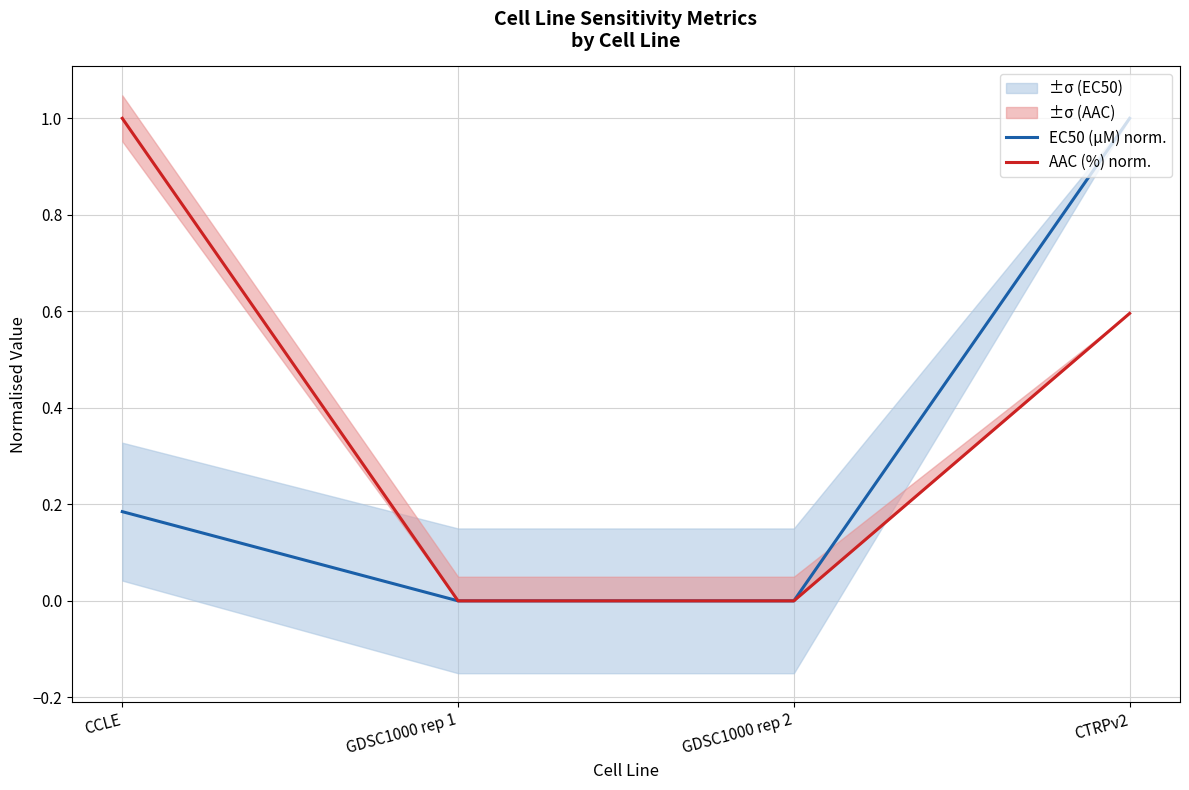

Reading left to right, transcribe all the data shown in this chart.

EC50 (µM) norm.: CCLE=0.2	GDSC1000 rep 1=0.0	GDSC1000 rep 2=0.0	CTRPv2=1.0
AAC (%) norm.: CCLE=1.0	GDSC1000 rep 1=0.0	GDSC1000 rep 2=0.0	CTRPv2=0.6